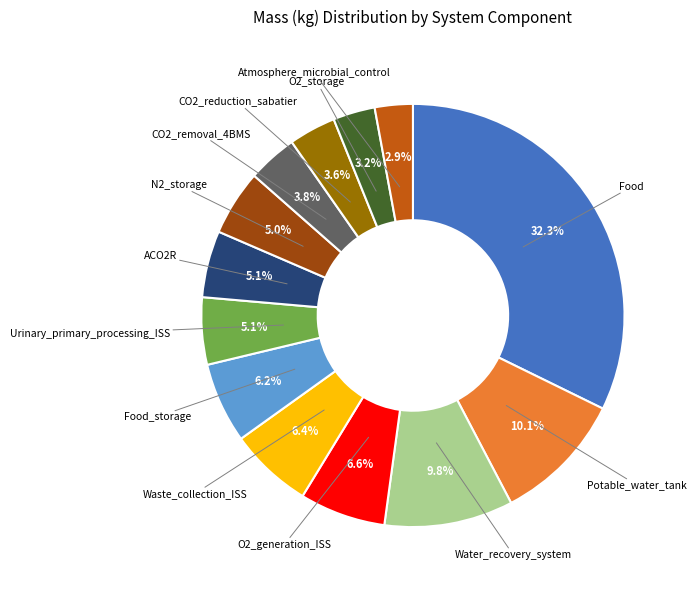

Between Water_recovery_system and Urinary_primary_processing_ISS, which is larger?

Water_recovery_system